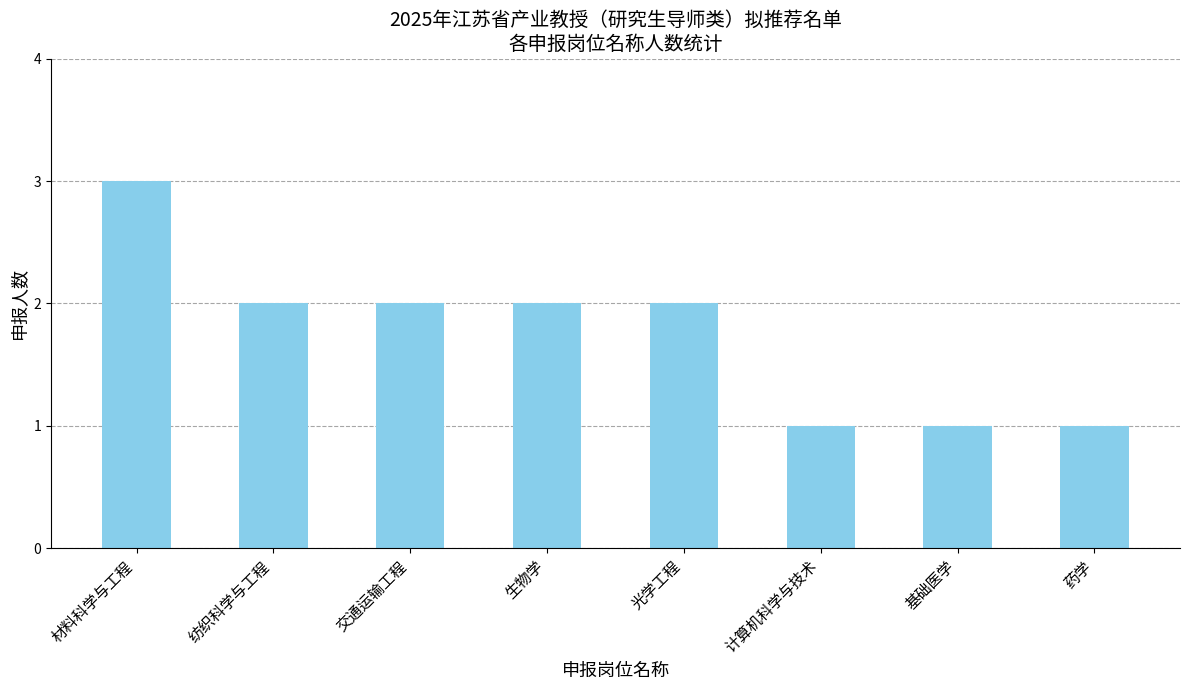

What is the change in value from 交通运输工程 to 药学?

-1